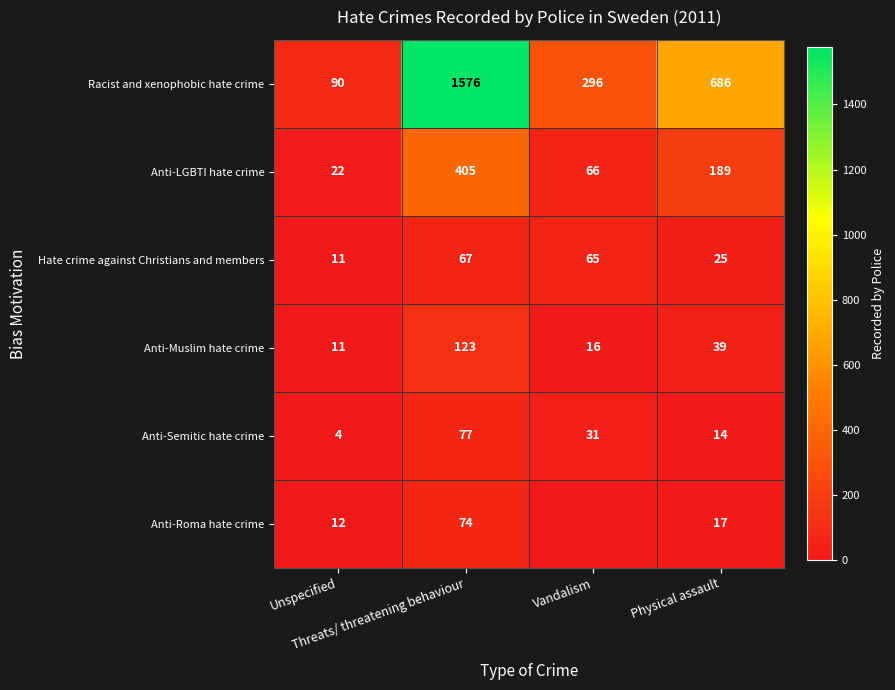

What is the sum of the Anti-Roma hate crime values at Physical assault and Vandalism?

17